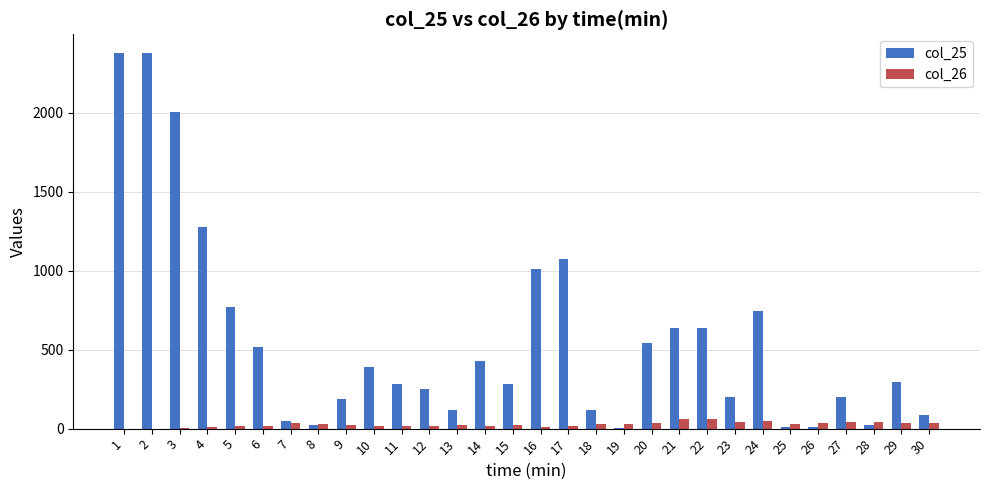

Is the value of col_25 at 4 greater than the value of col_26 at 26?

Yes